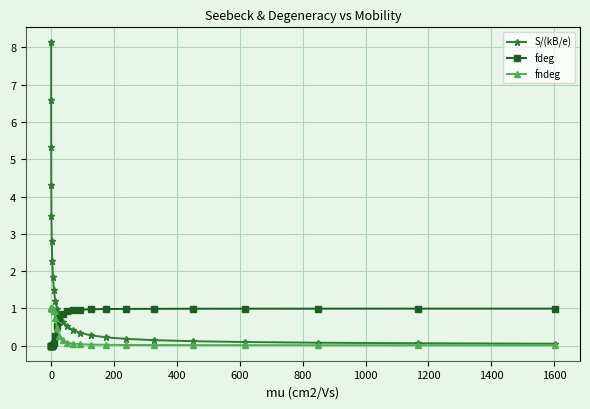

What is the value of the fndeg point at the 1st from the left?

1.0